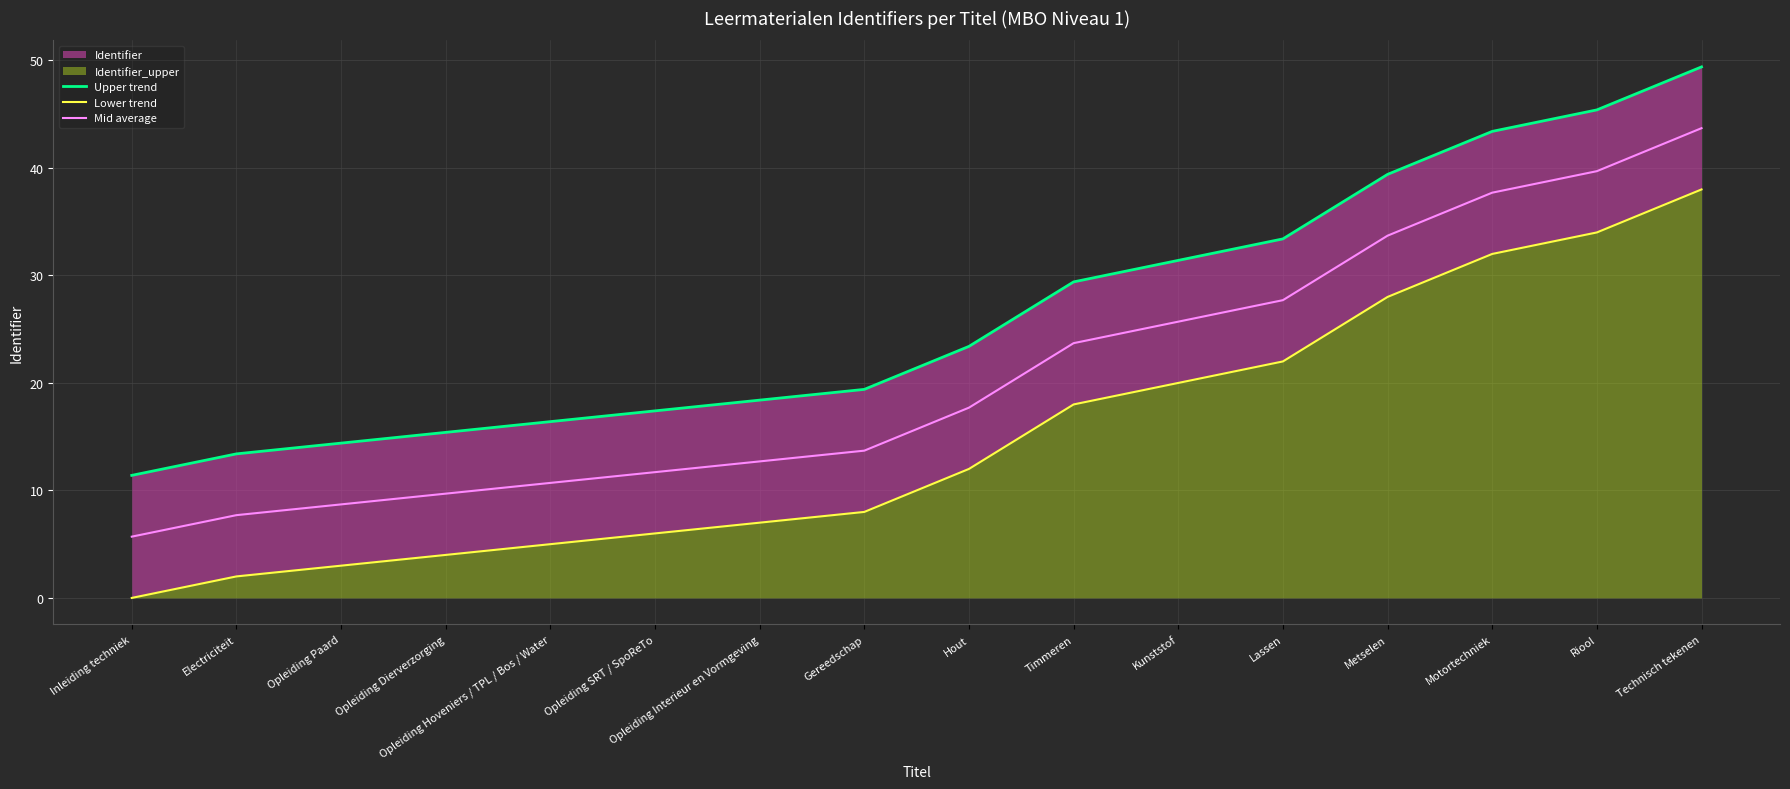

List the series in order of their peak value, lowest first.

Lower trend, Mid average, Upper trend